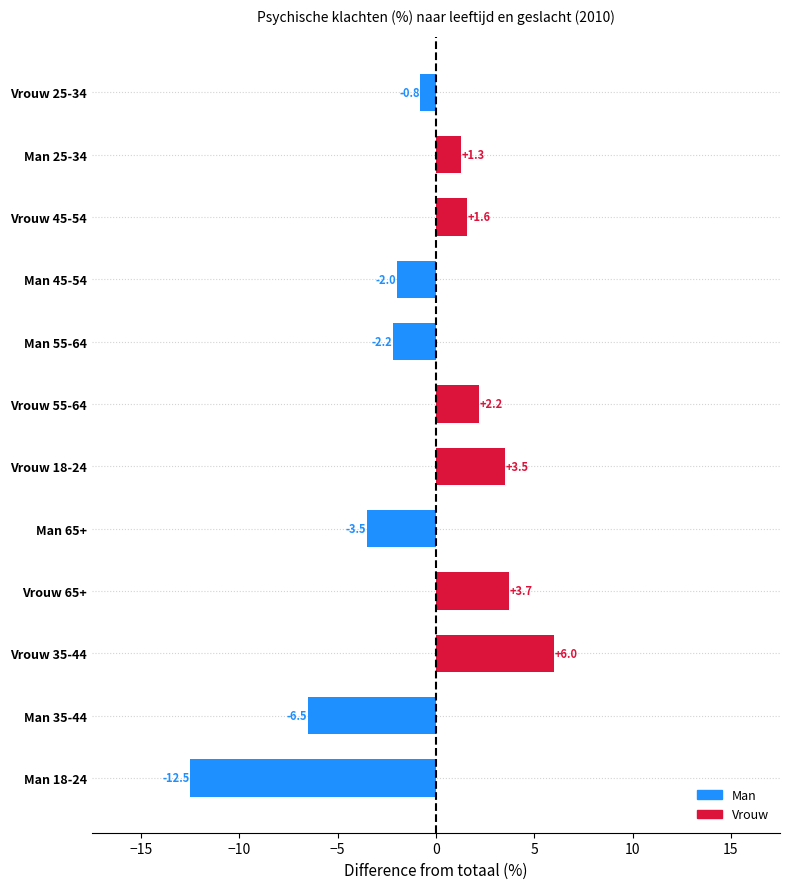

Rank the categories by value from highest to lowest.

Vrouw 35-44, Vrouw 65+, Vrouw 18-24, Vrouw 55-64, Vrouw 45-54, Man 25-34, Vrouw 25-34, Man 45-54, Man 55-64, Man 65+, Man 35-44, Man 18-24